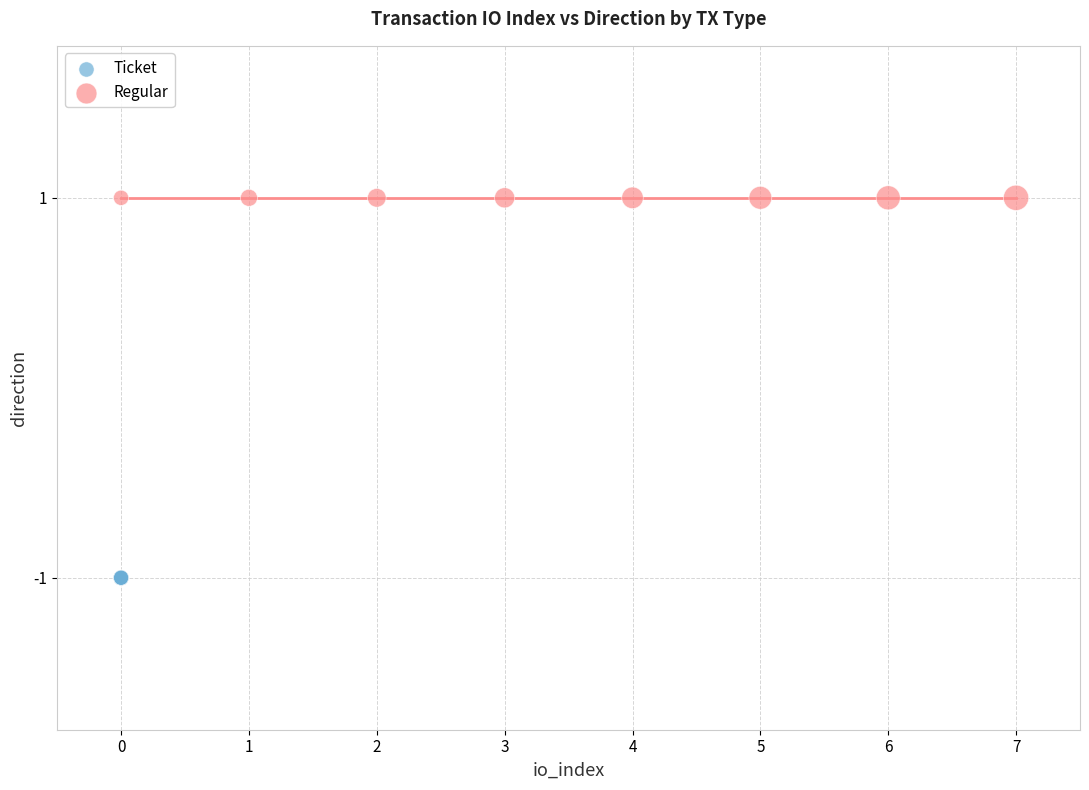

Which series reaches the maximum Y coordinate?

Regular